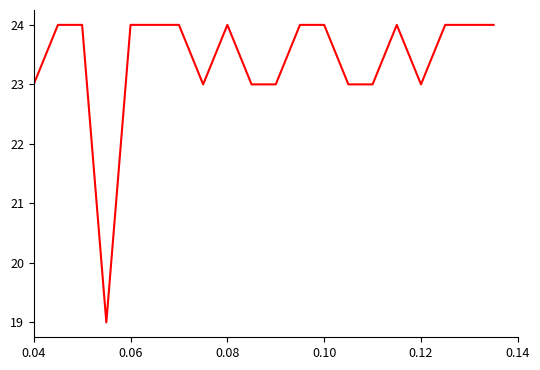

What is the minimum value shown in the chart?

19